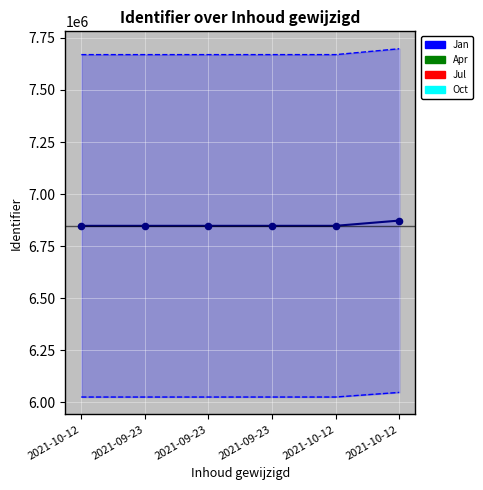

Approximately how many times larger is the value at 2021-09-23 compared to 2021-10-12?

1.0